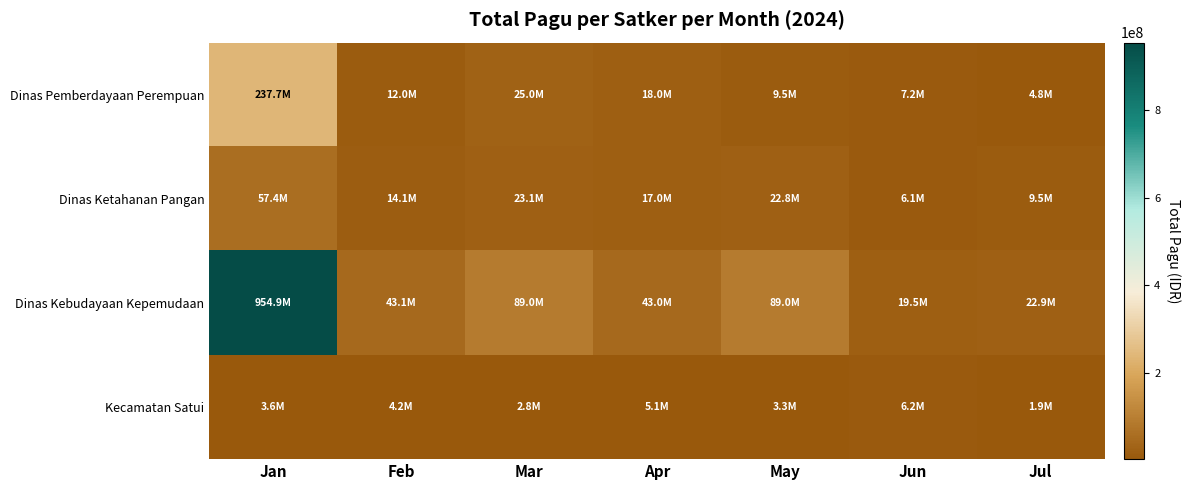

Which series has the widest spread of values?

Dinas Kebudayaan Kepemudaan